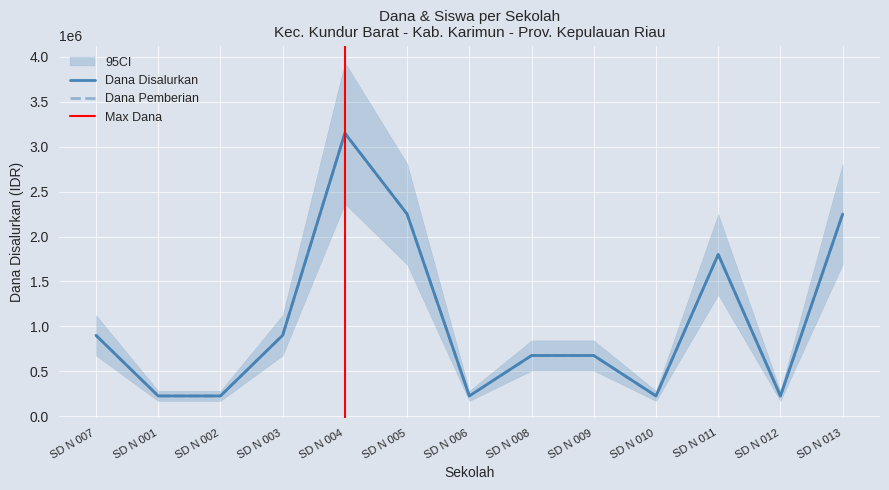

True or false: Dana Disalurkan has more than 0 points higher than both neighbors.

True